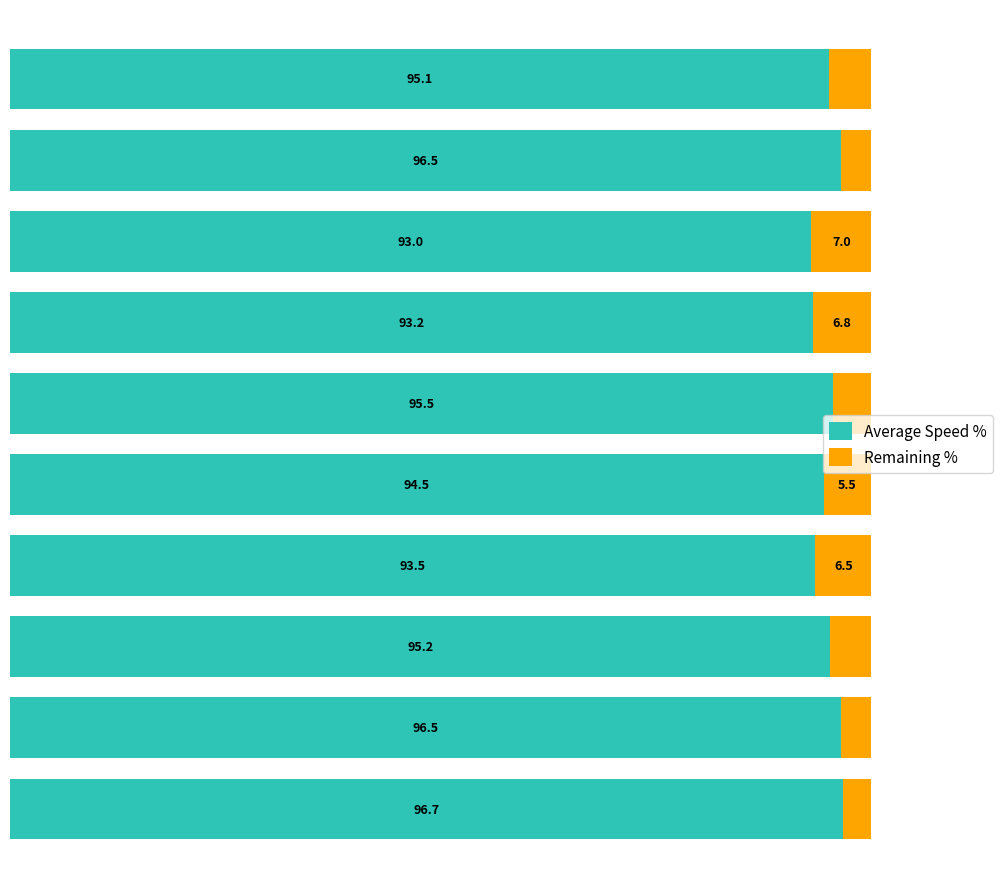

What are all the series names shown in the legend?

Average Speed %, Remaining %